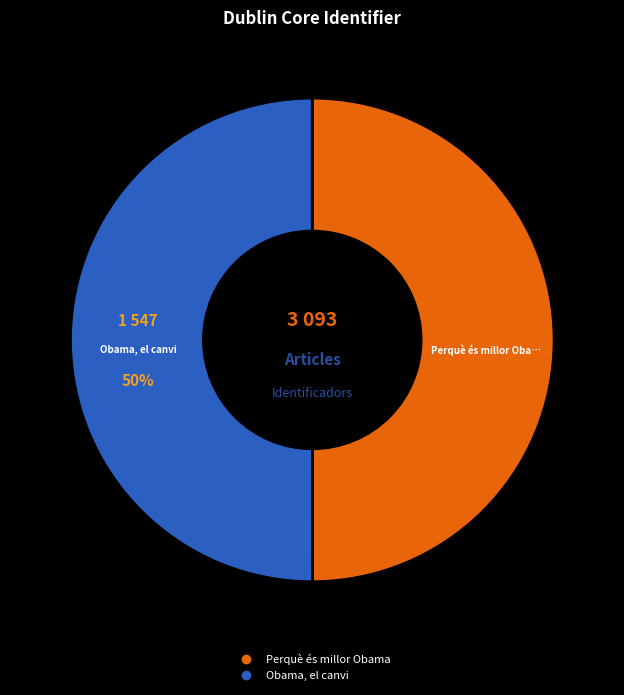

To the nearest percent, what is the average slice percentage?

50%